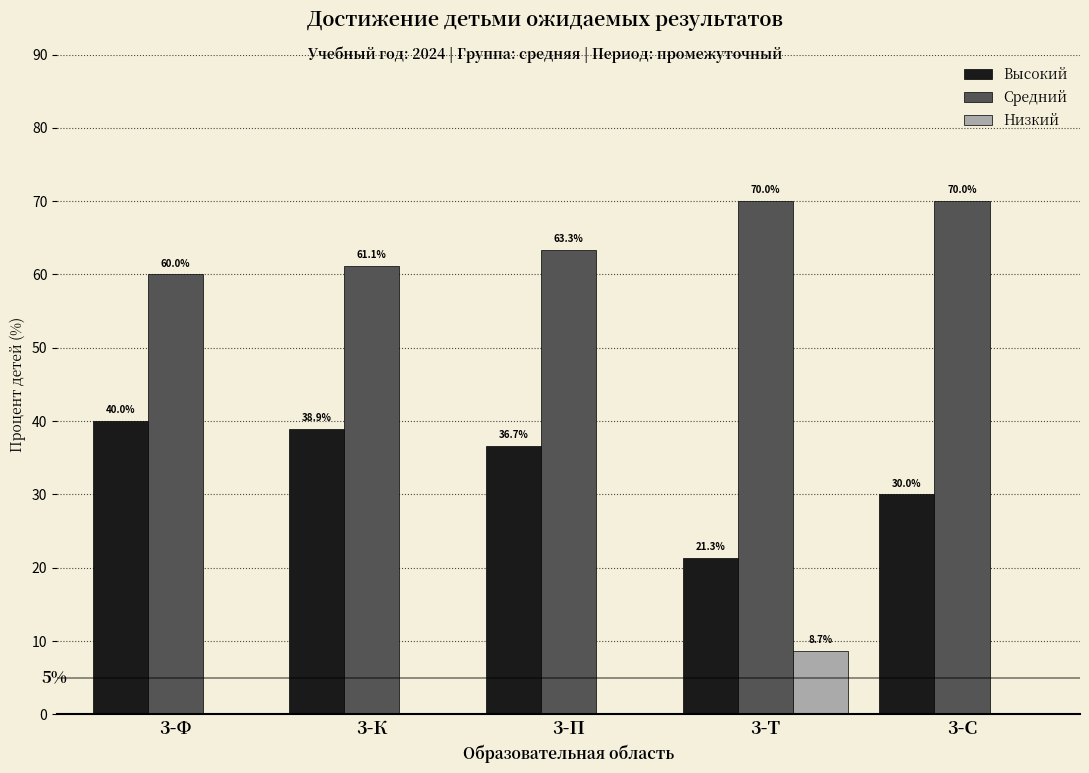

Reading left to right, list all the values displayed in this chart.

Высокий: 3-Ф=40.0	3-К=38.9	3-П=36.7	3-Т=21.3	3-С=30.0
Средний: 3-Ф=60.0	3-К=61.1	3-П=63.3	3-Т=70.0	3-С=70.0
Низкий: 3-Ф=0.0	3-К=0.0	3-П=0.0	3-Т=8.7	3-С=0.0